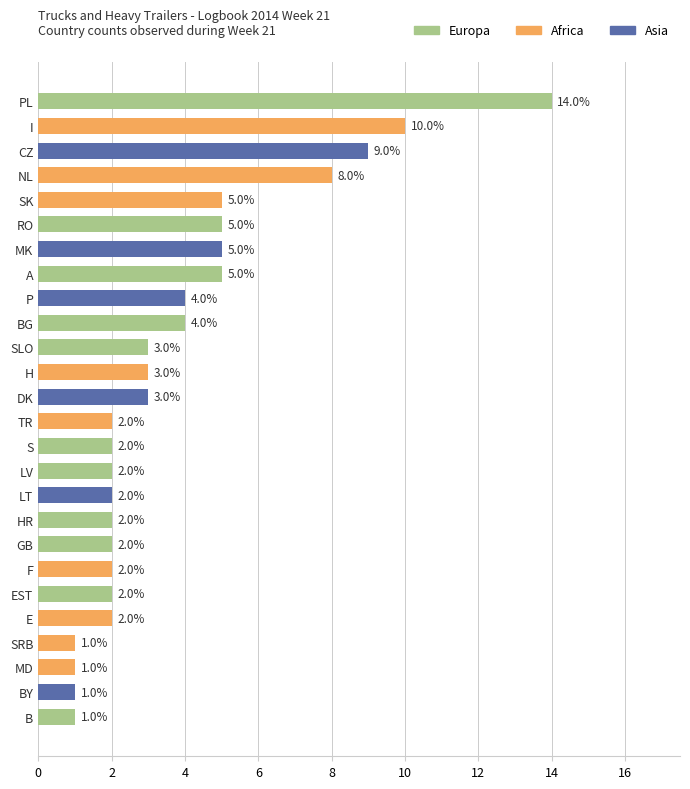

Reading top to bottom, list all the values displayed in this chart.

14	10	9	8	5	5	5	5	4	4	3	3	3	2	2	2	2	2	2	2	2	2	1	1	1	1